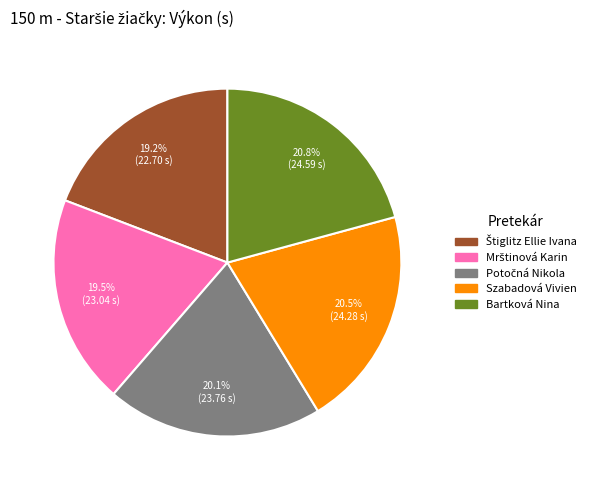

To the nearest percent, what percentage of the pie is Bartková Nina?

21%